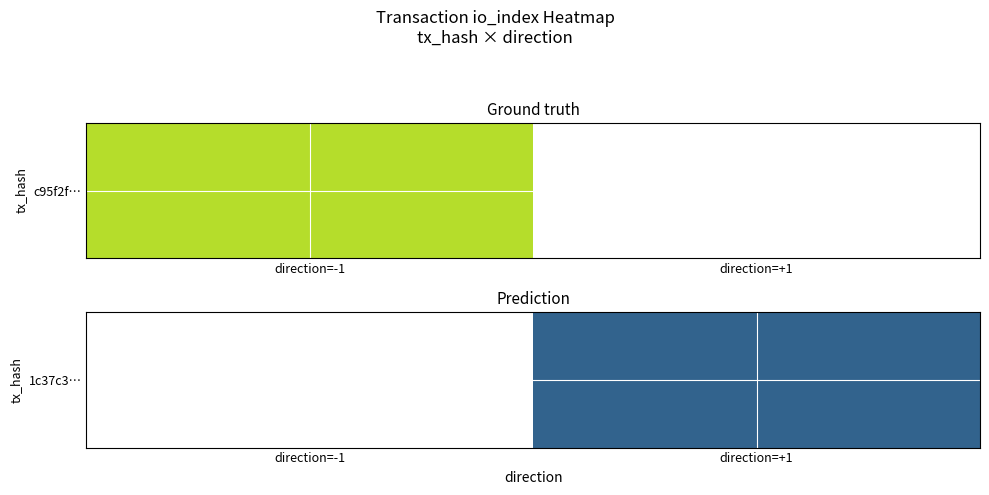

What is the greatest value displayed?

32.0